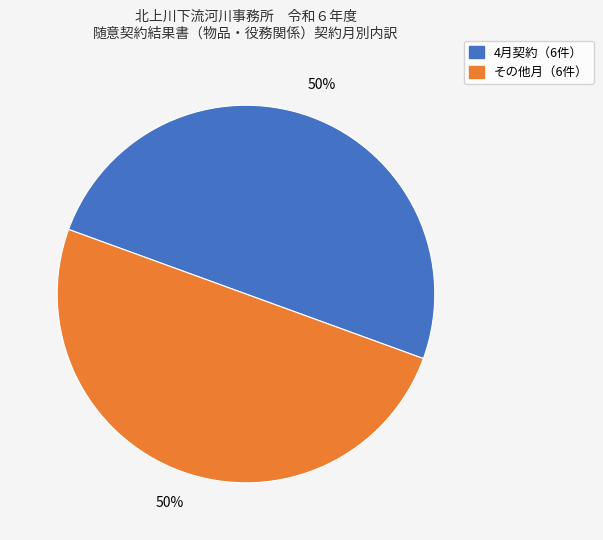

To the nearest percent, what is the average slice percentage?

50%